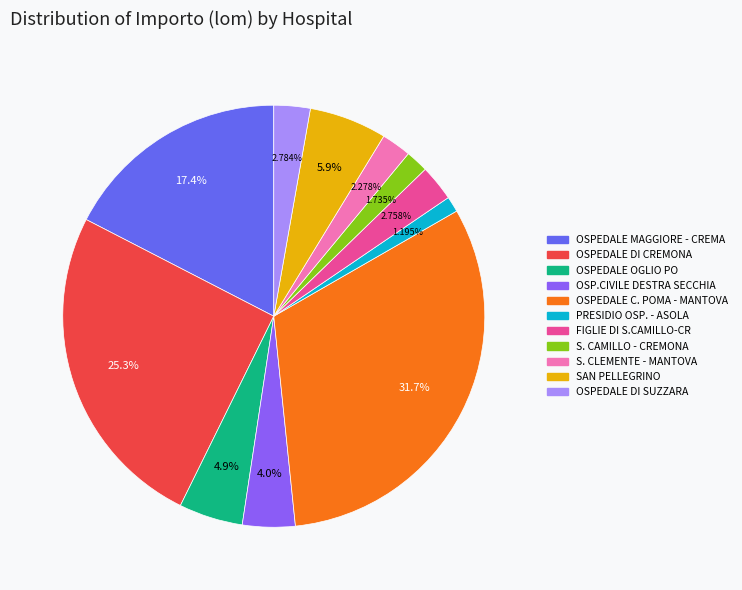

Is there any slice that represents more than half of the pie?

No